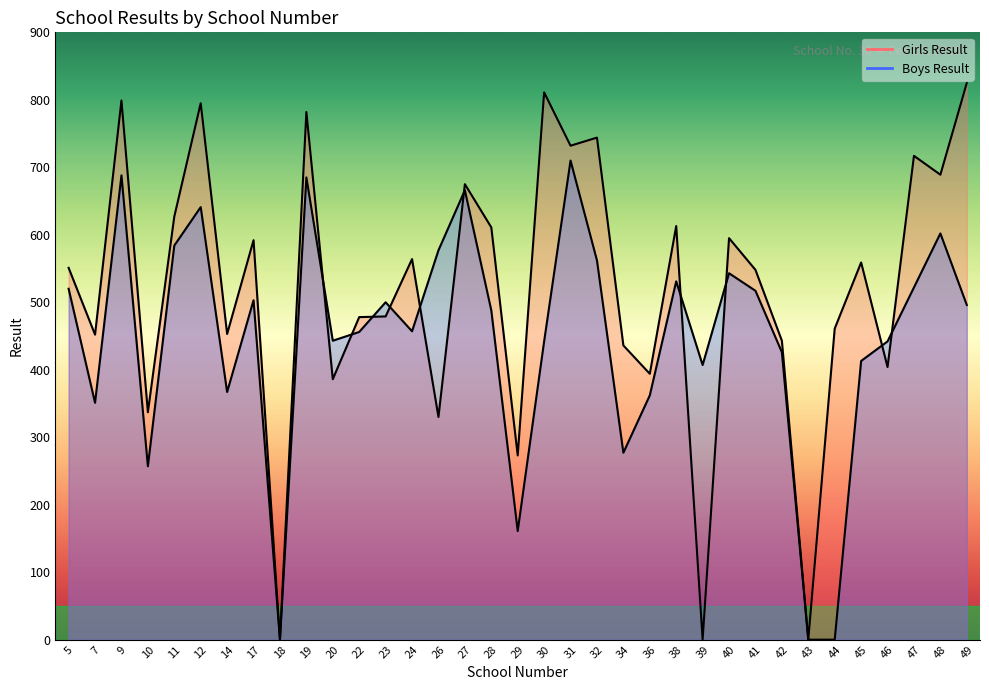

How many series are shown in this chart?

2